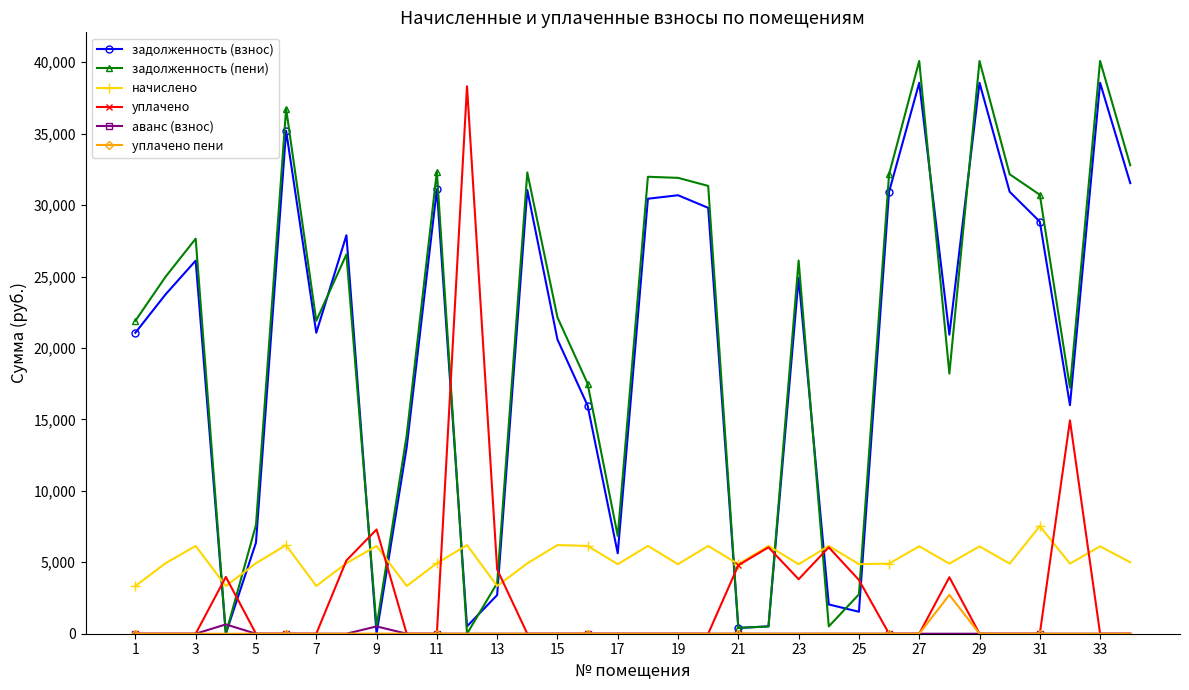

True or false: задолженность (взнос) and начислено cross at least once.

True